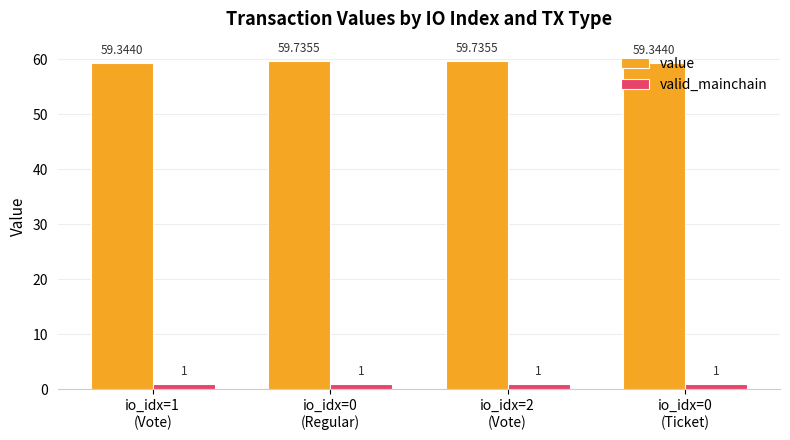

What is the sum of all valid_mainchain values?

4.0